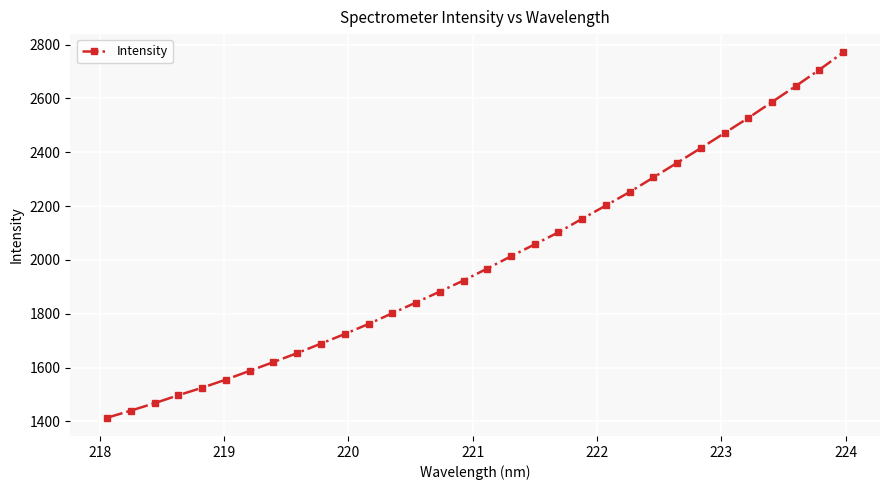

True or false: there are more than 1 points higher than both neighbors.

False